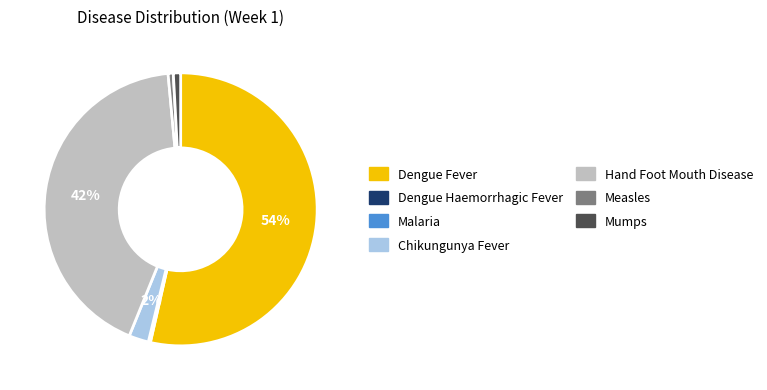

Which has a higher value, Mumps or Chikungunya Fever?

Chikungunya Fever